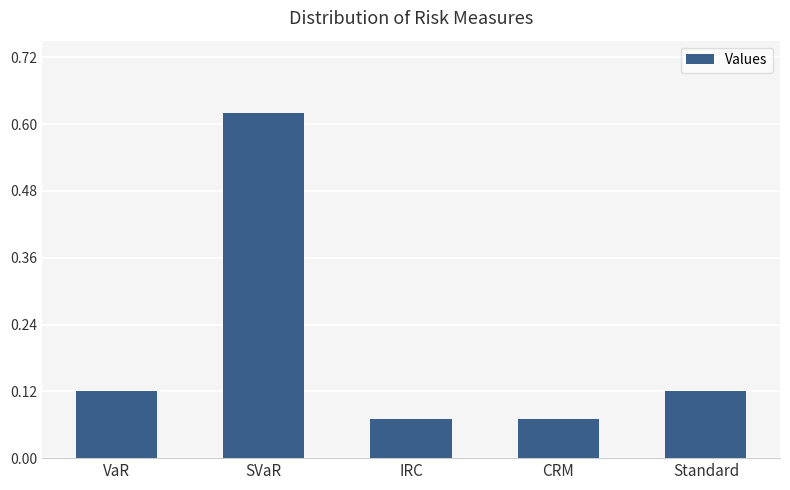

What is the change in value from VaR to SVaR?

+0.5